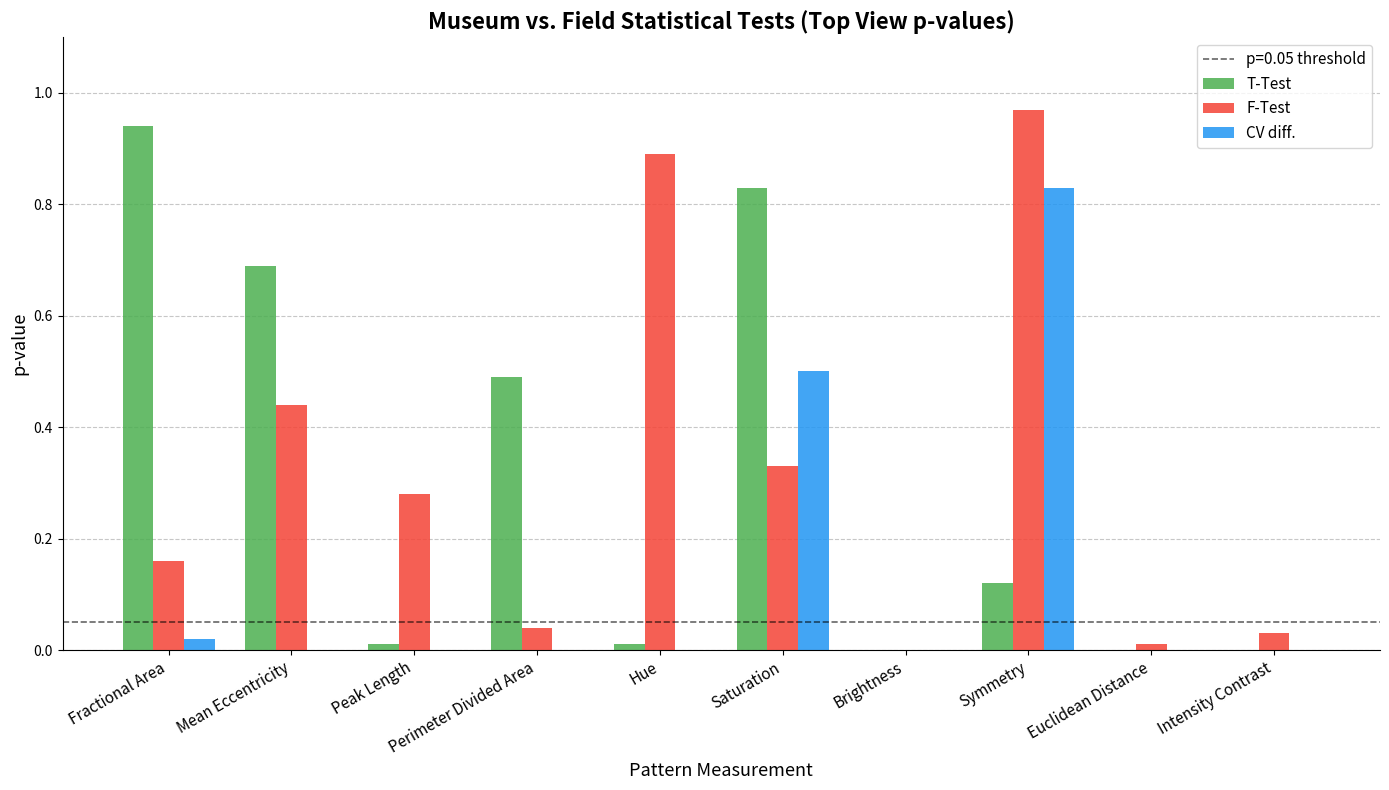

How many groups of bars are there?

10